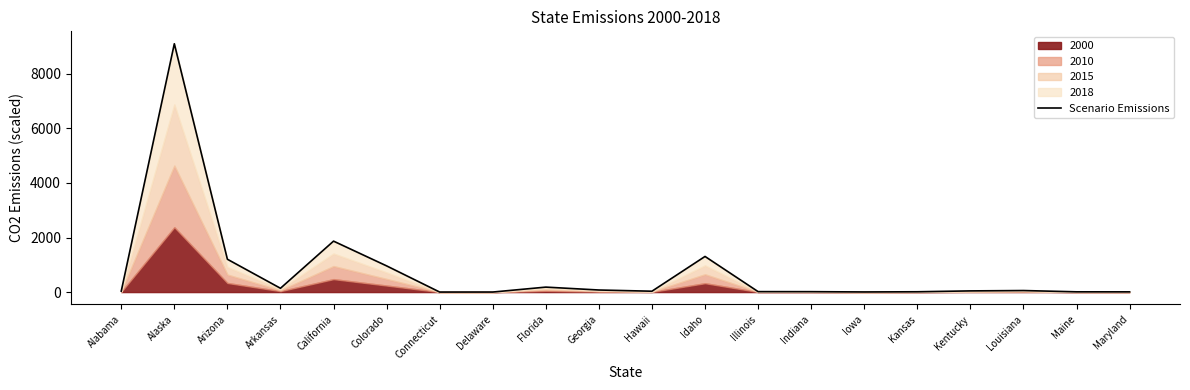

How many data points are above 43?

10